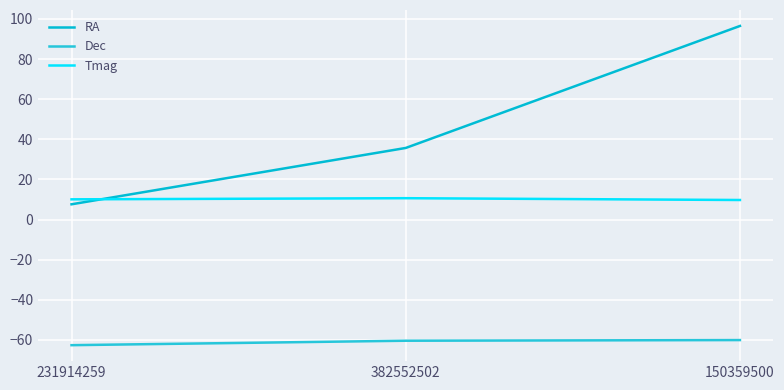

Is this an area chart (filled region under the line)?

No